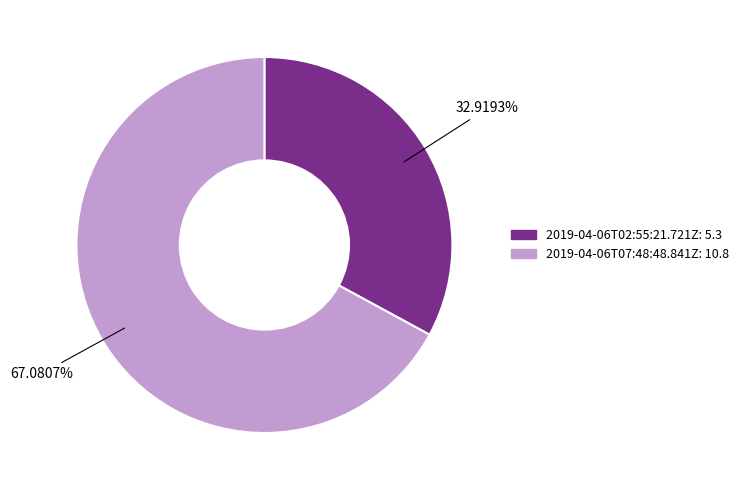

True or false: 2019-04-06T02:55:21.721Z accounts for 33% of the total.

True